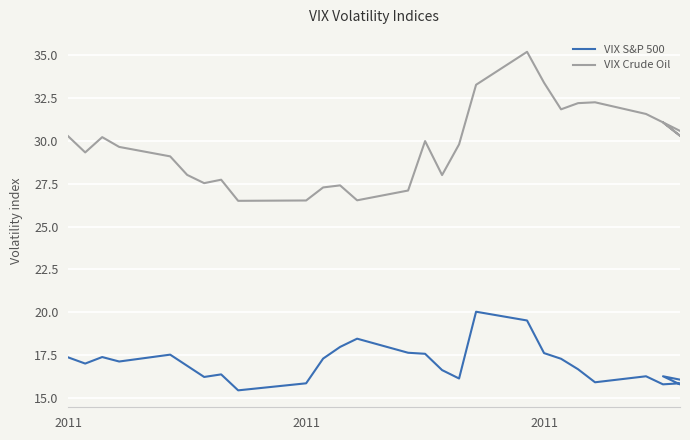

Is the value of VIX Crude Oil at 19 greater than the value of VIX S&P 500 at 13?

Yes